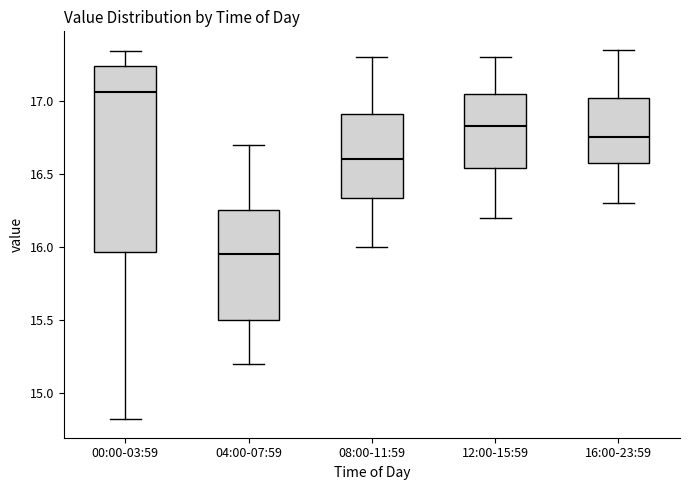

Which box is the tallest, from its lower edge to its upper edge?

00:00-03:59